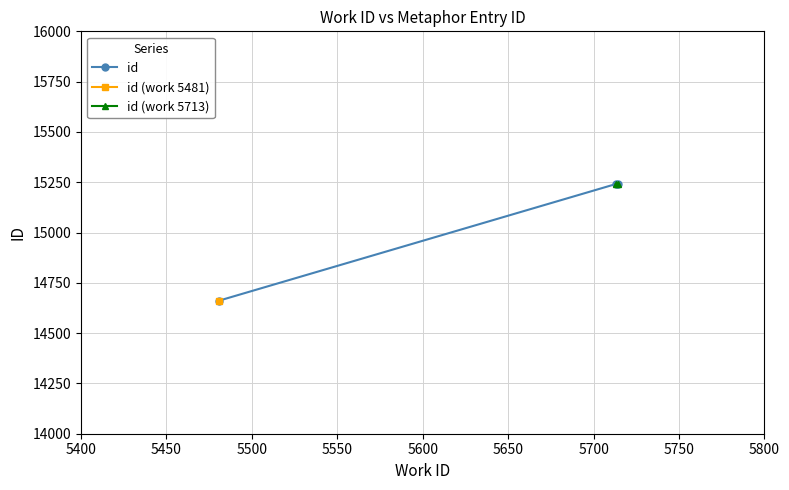

What is the value of the 2nd point from the left?

15241